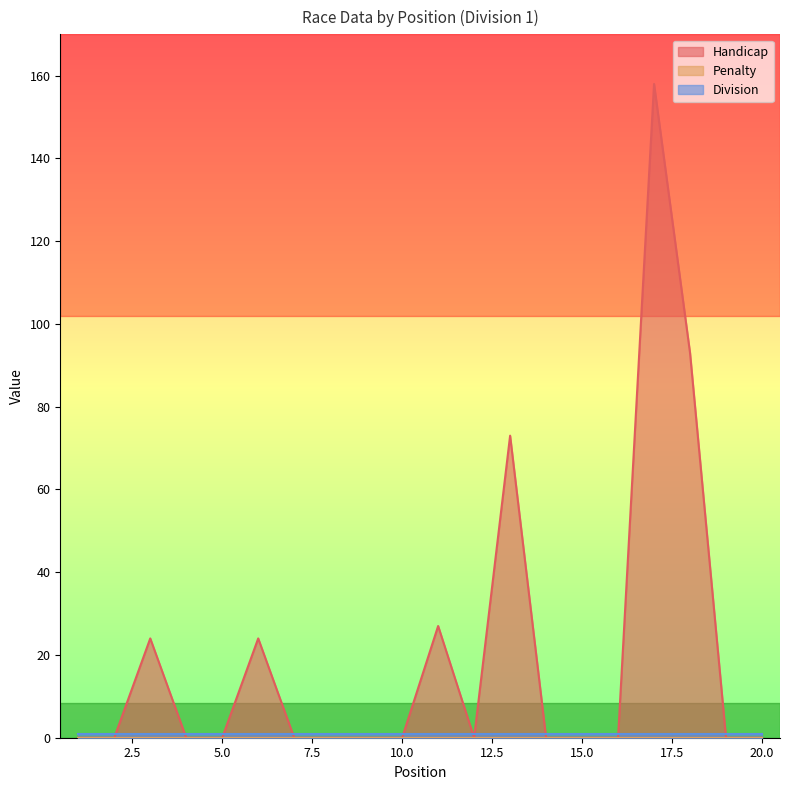

Which series has the largest range (max minus min)?

Handicap